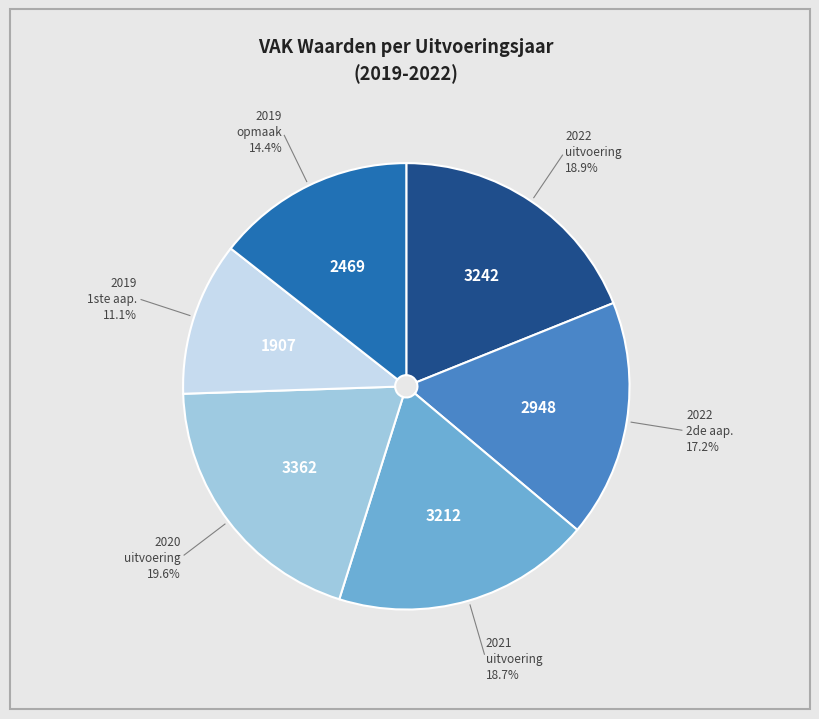

Is there a majority slice in this chart?

No